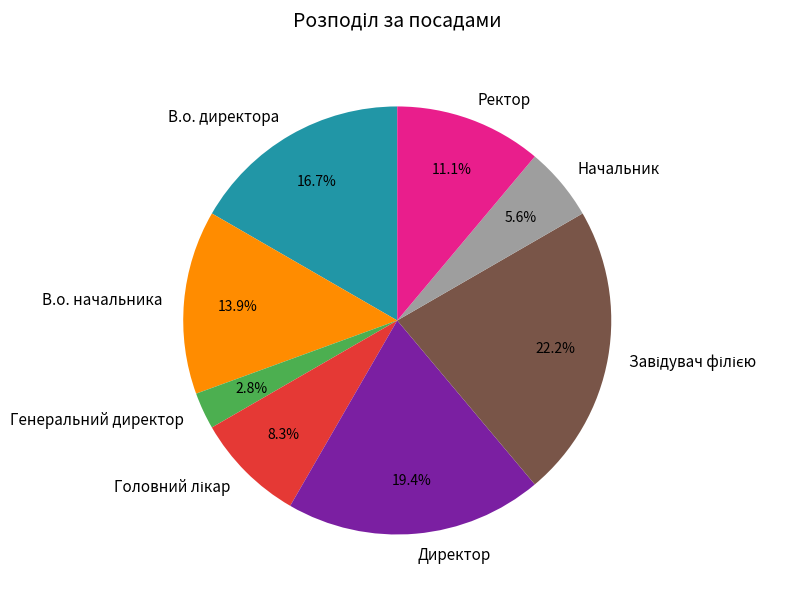

To the nearest percent, what percentage of the pie is Ректор?

11%